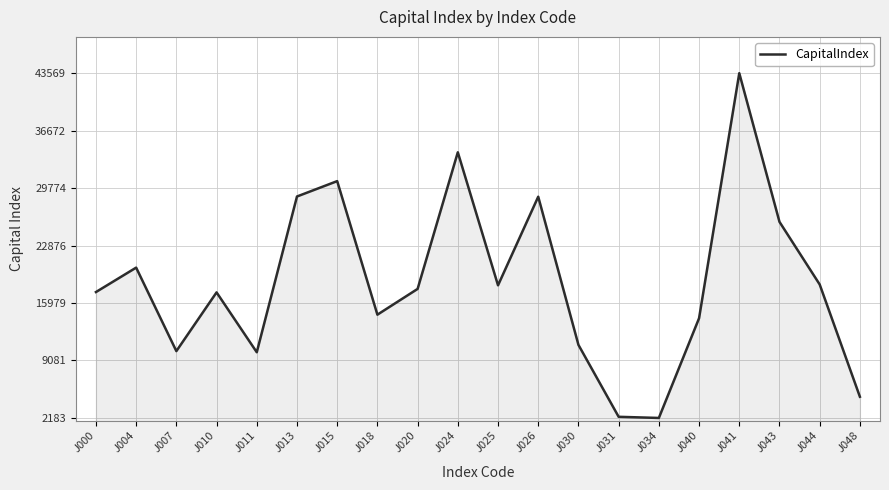

The value at J043 is 25723.2. True or false?

True